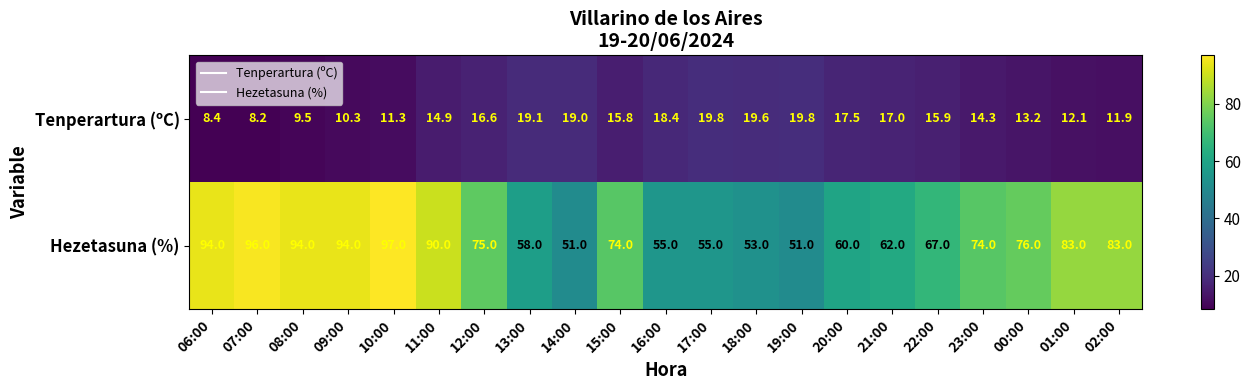

True or false: Tenperartura (ºC) has a value of 19.8 at 17:00.

True